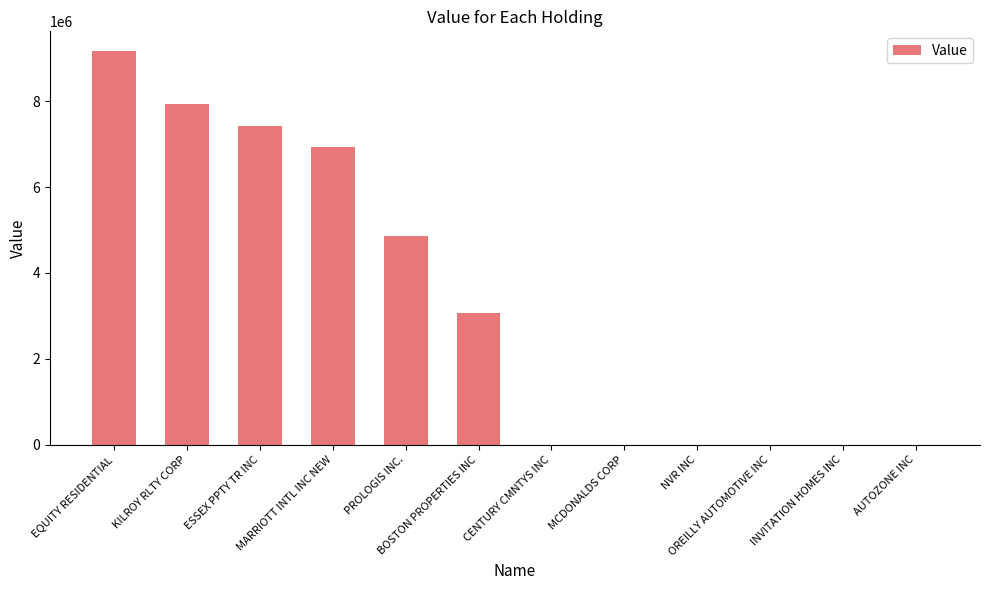

Reading right to left, transcribe all the data shown in this chart.

AUTOZONE INC=0	INVITATION HOMES INC=0	OREILLY AUTOMOTIVE INC=0	NVR INC=0	MCDONALDS CORP=0	CENTURY CMNTYS INC=0	BOSTON PROPERTIES INC=3068000	PROLOGIS INC.=4865000	MARRIOTT INTL INC NEW=6932000	ESSEX PPTY TR INC=7427000	KILROY RLTY CORP=7923000	EQUITY RESIDENTIAL=9167000